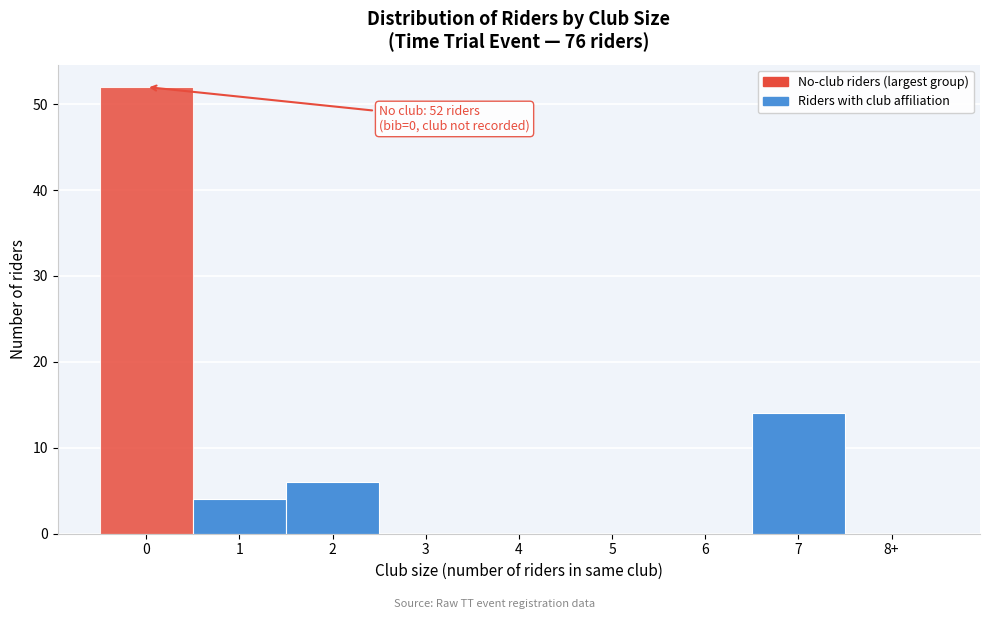

Reading left to right, list all the values displayed in this chart.

0=52	1=4	2=6	3=0	4=0	5=0	6=0	7=14	8+=0